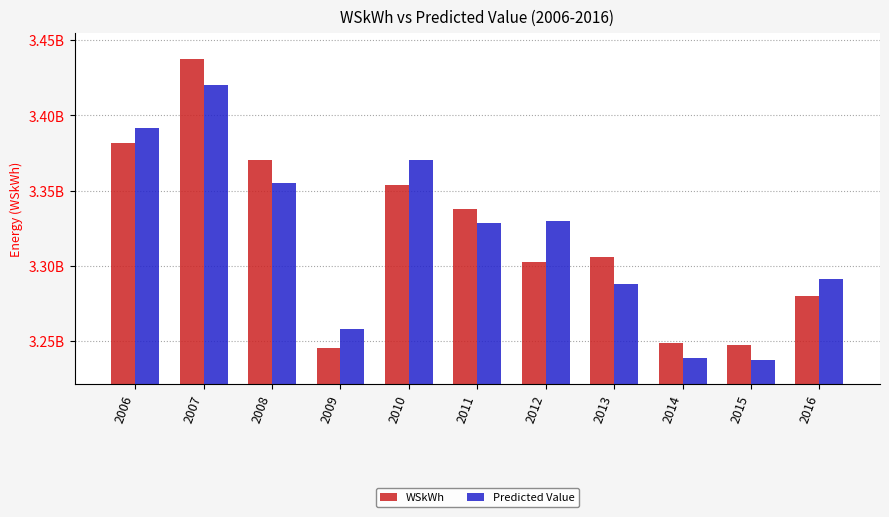

What is the greatest value displayed?

3437253458.2